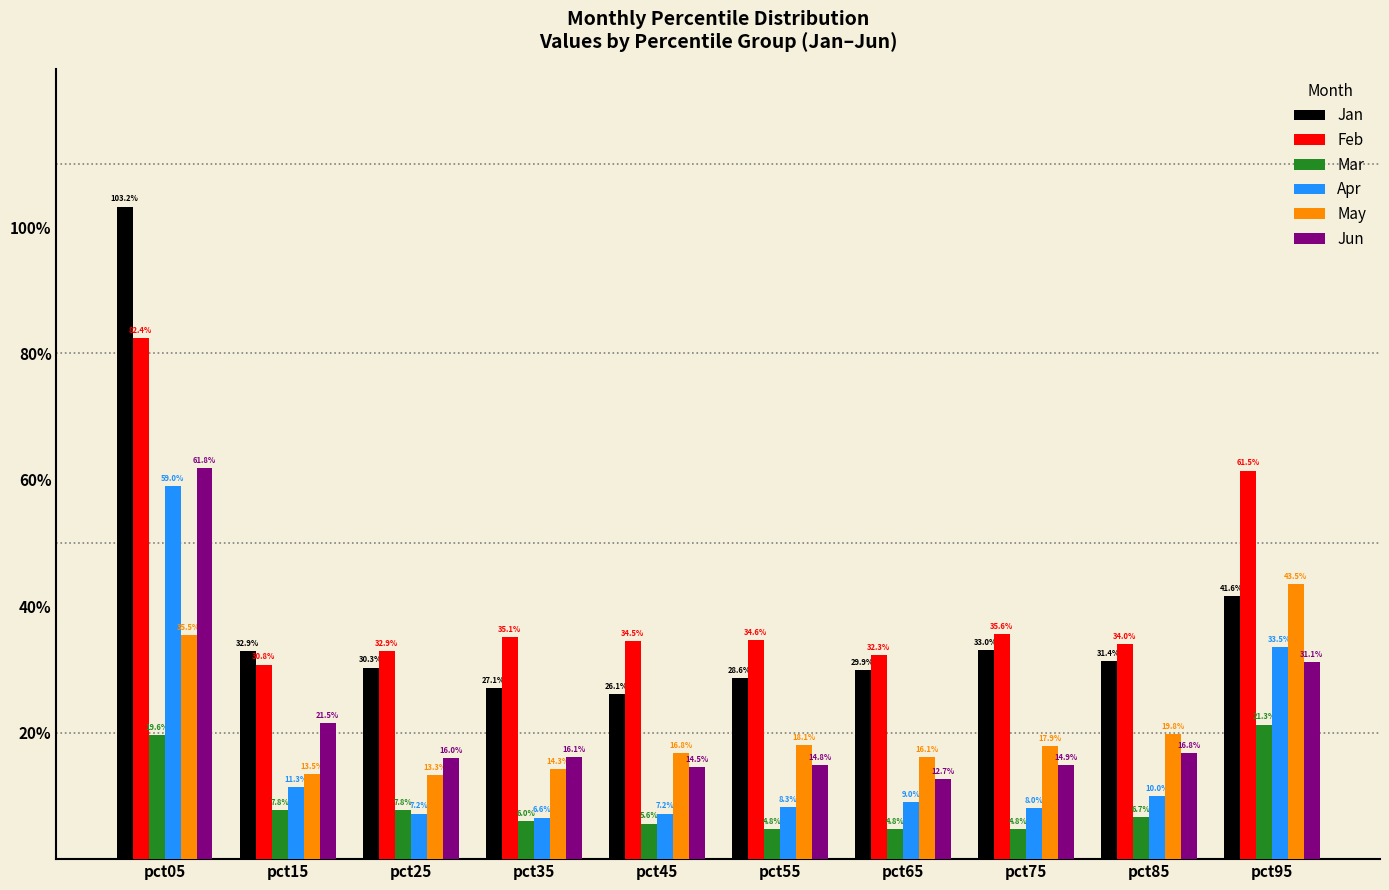

Does the chart contain any negative values?

No